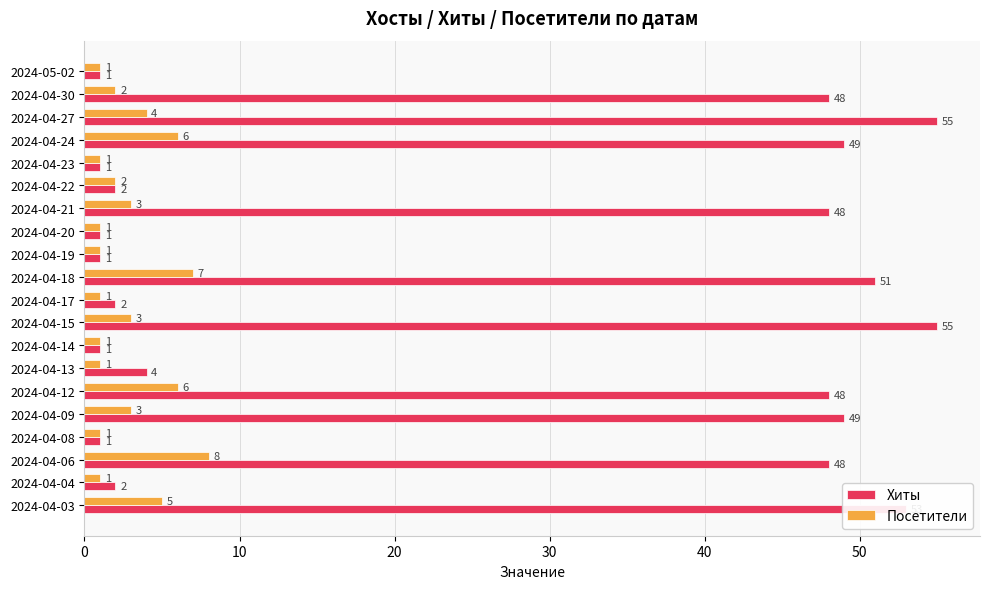

Is it true that Посетители equals 3 at 2024-04-21?

True